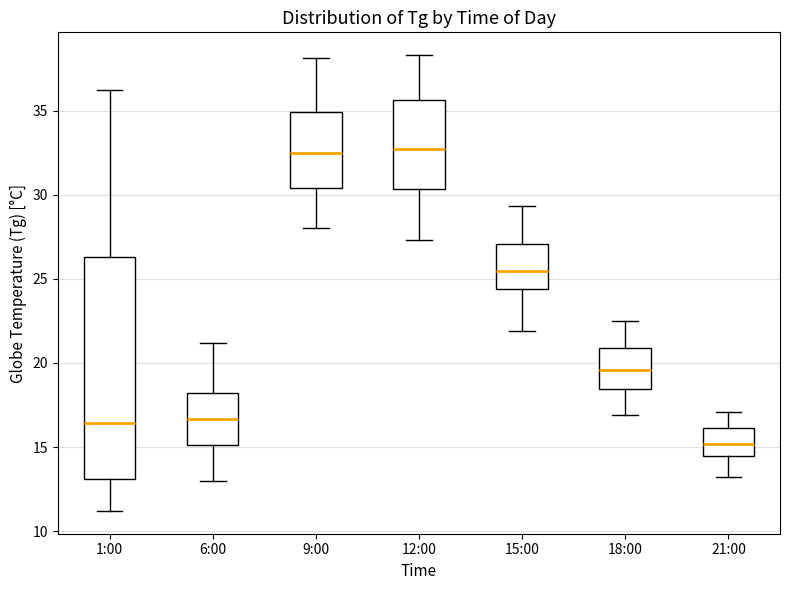

Which box has the lowest median line?

21:00